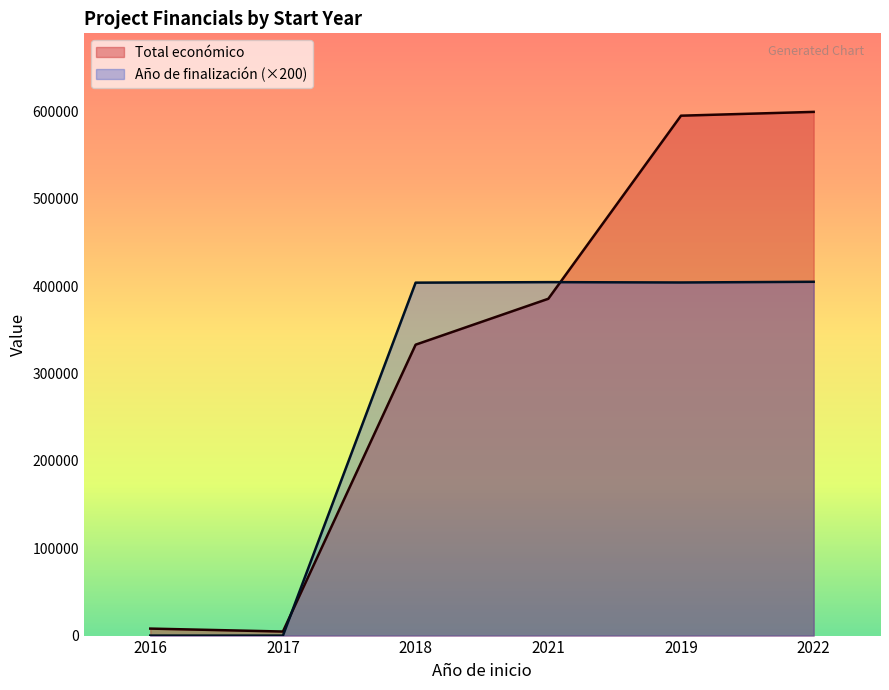

After their last crossing, which series has the higher values: Año de finalización or Total económico?

Total económico